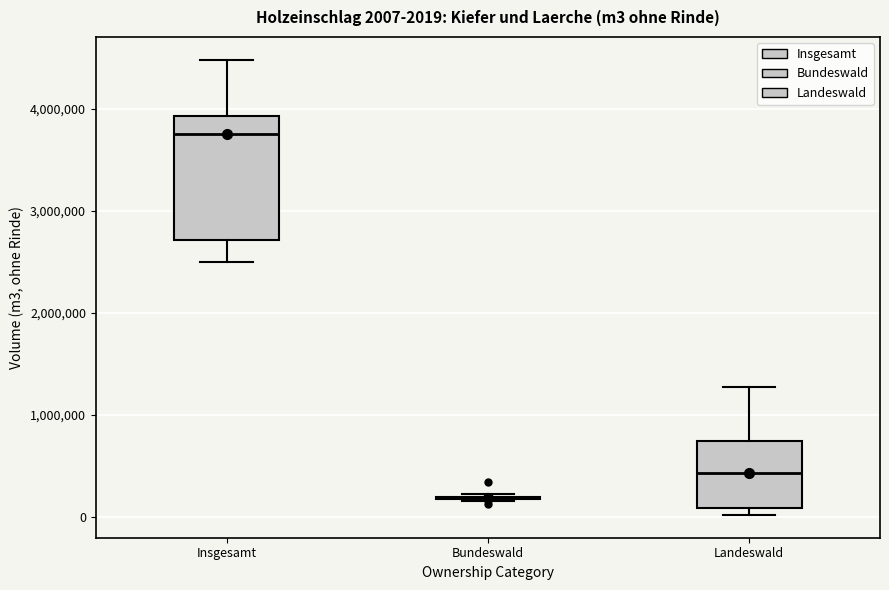

Comparing the boxes themselves (not the whiskers), which one is the tallest?

Insgesamt